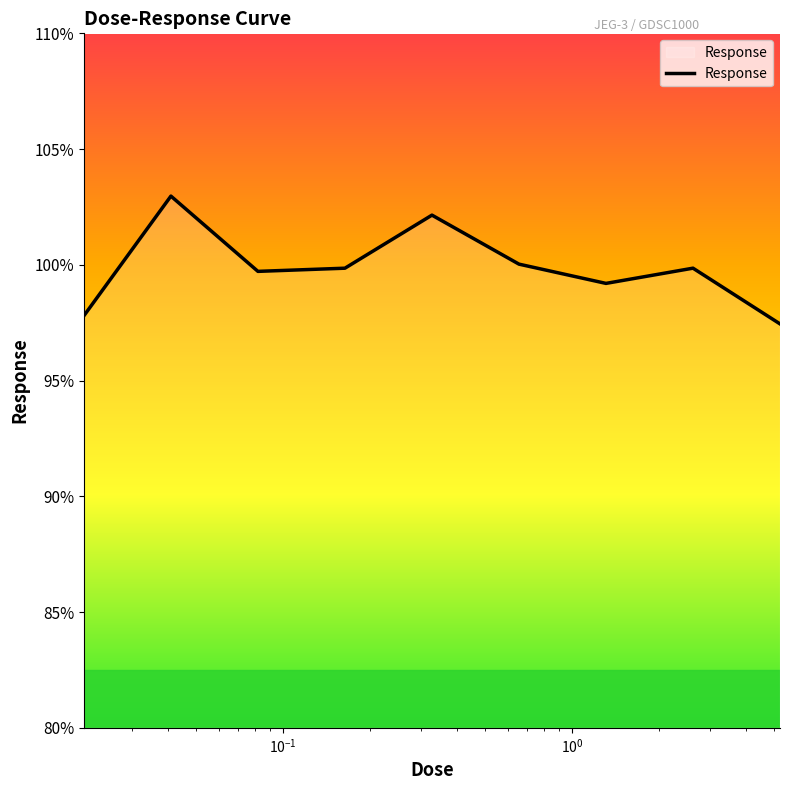

What is the difference between the maximum and minimum values?

5.5